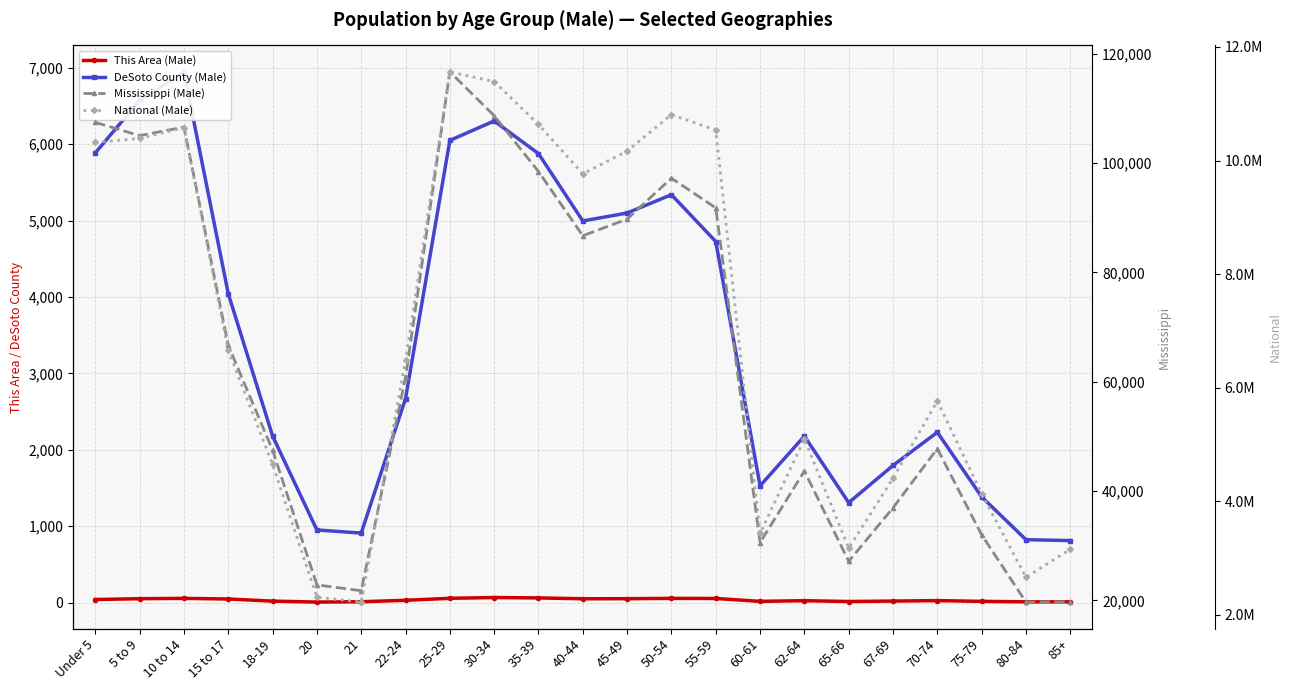

What is the minimum value shown in the chart?

9